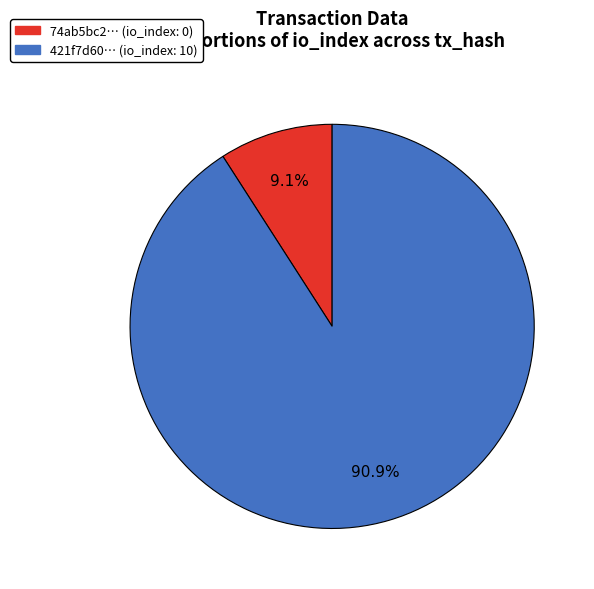

Is there a majority slice in this chart?

Yes